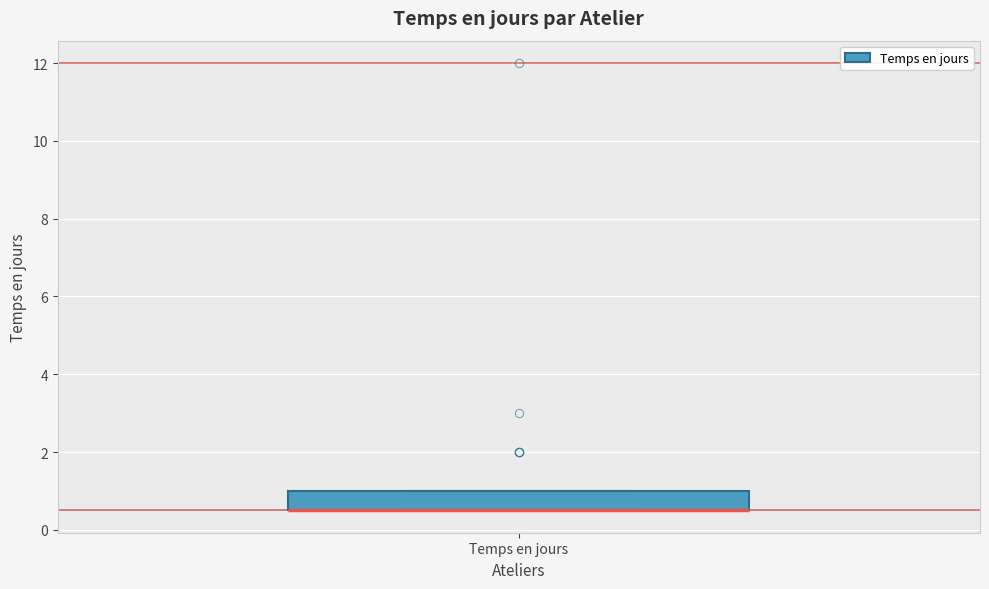

Where is the lower edge of the box for Temps en jours on the y-axis? The values are not printed on the chart, so give them approximately, as read against the axis.

0.6